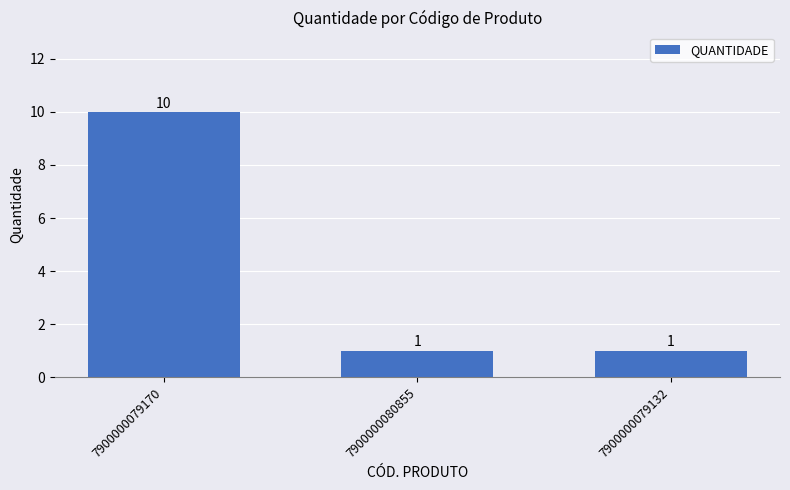

What is the smallest value displayed?

1